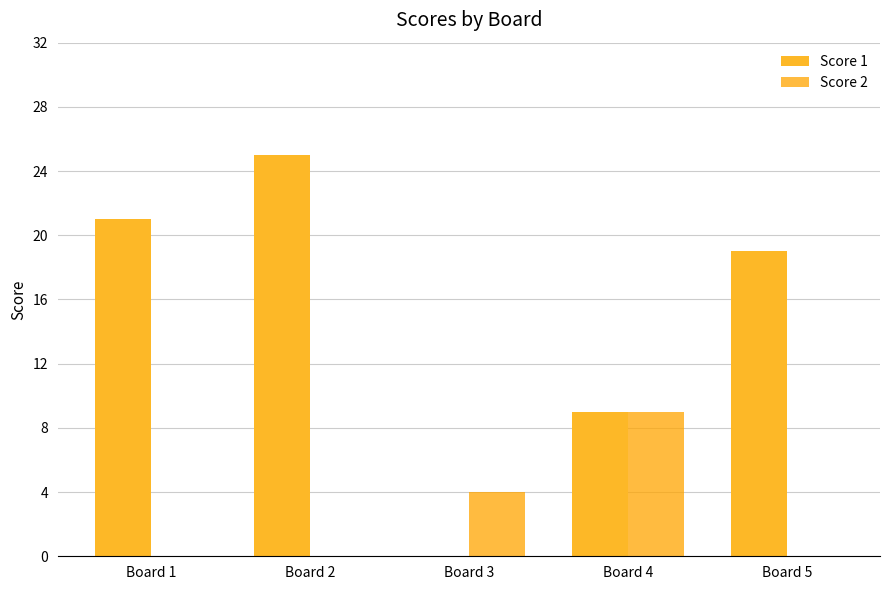

What is the highest value of the Score 2 series?

9